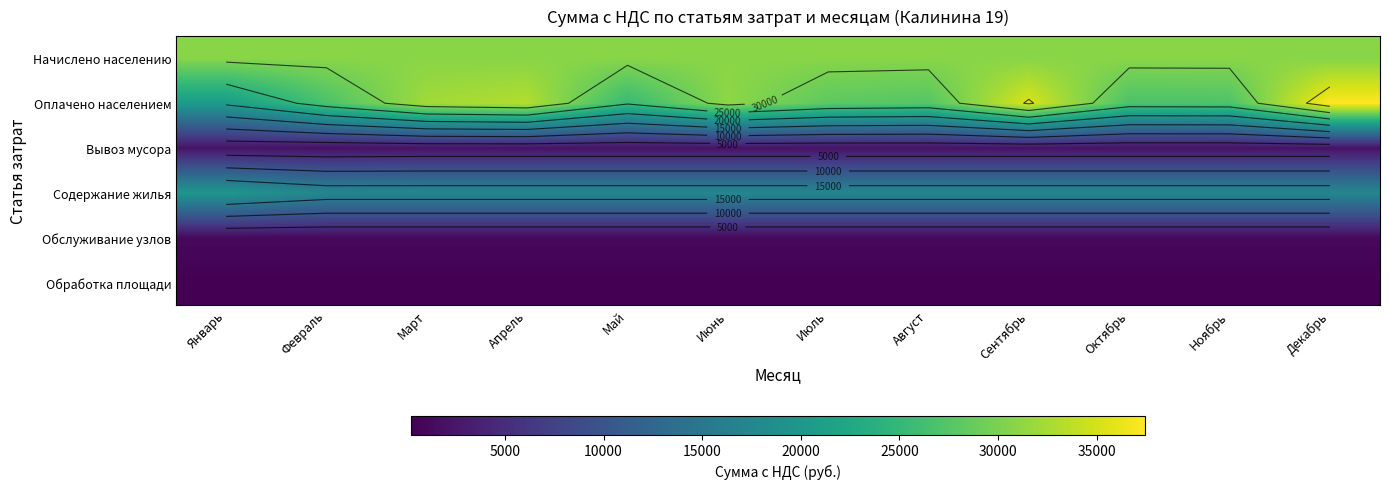

What is the difference between the highest and lowest values at Сентябрь?

35138.8